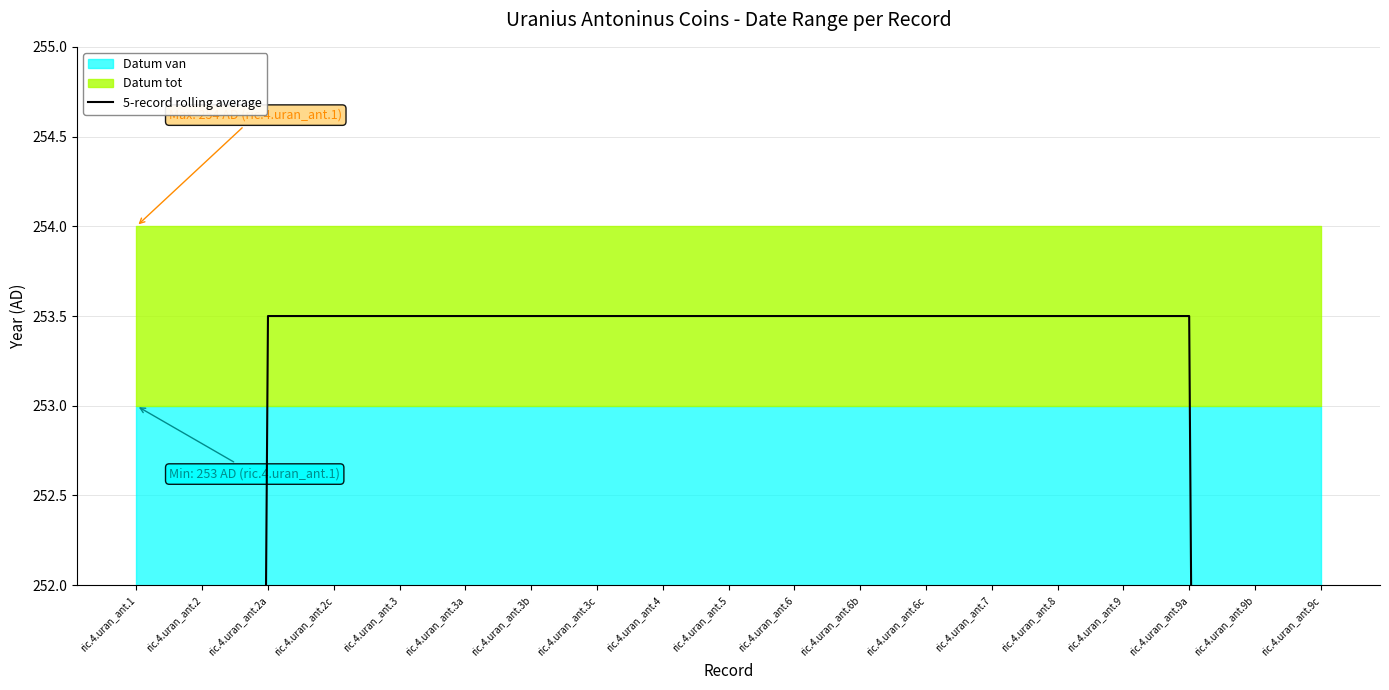

Reading left to right, extract all data points from this chart.

ric.4.uran_ant.1=152.1	ric.4.uran_ant.2=202.8	ric.4.uran_ant.2a=253.5	ric.4.uran_ant.2c=253.5	ric.4.uran_ant.3=253.5	ric.4.uran_ant.3a=253.5	ric.4.uran_ant.3b=253.5	ric.4.uran_ant.3c=253.5	ric.4.uran_ant.4=253.5	ric.4.uran_ant.5=253.5	ric.4.uran_ant.6=253.5	ric.4.uran_ant.6b=253.5	ric.4.uran_ant.6c=253.5	ric.4.uran_ant.7=253.5	ric.4.uran_ant.8=253.5	ric.4.uran_ant.9=253.5	ric.4.uran_ant.9a=253.5	ric.4.uran_ant.9b=202.8	ric.4.uran_ant.9c=152.1